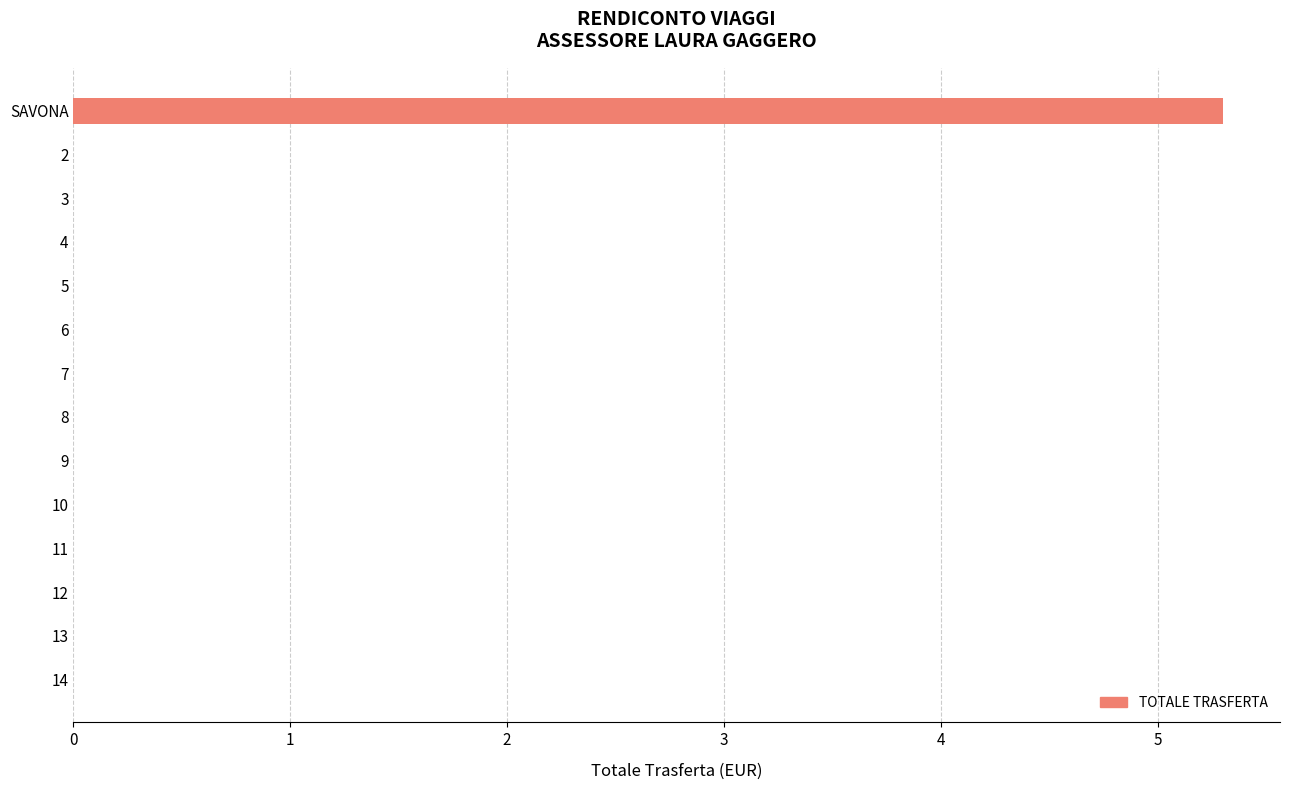

Is it true that the value at 9 is 0.0?

True